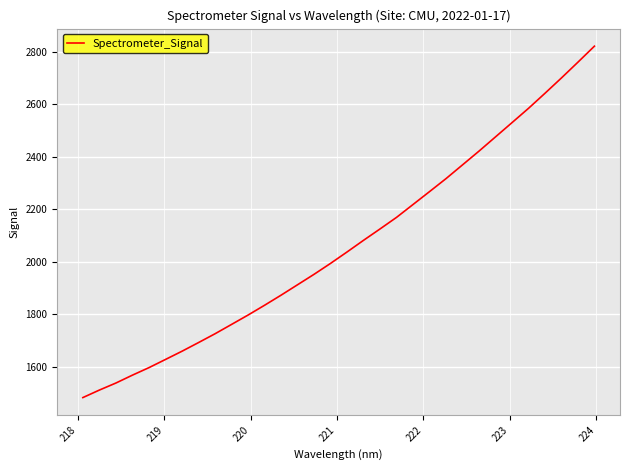

What is the difference between the maximum and minimum values?

1339.1